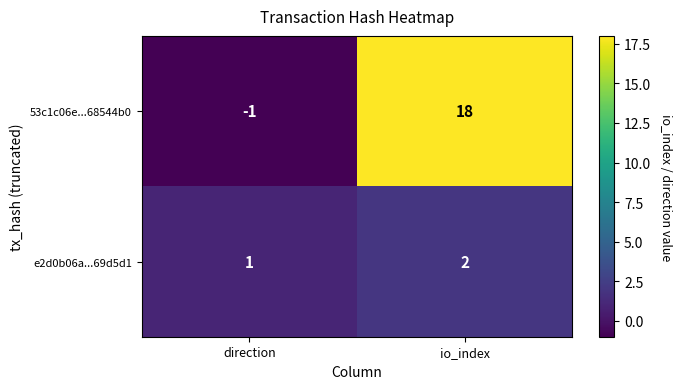

Rank the series at io_index from highest to lowest value.

53c1c06e...68544b0, e2d0b06a...69d5d1